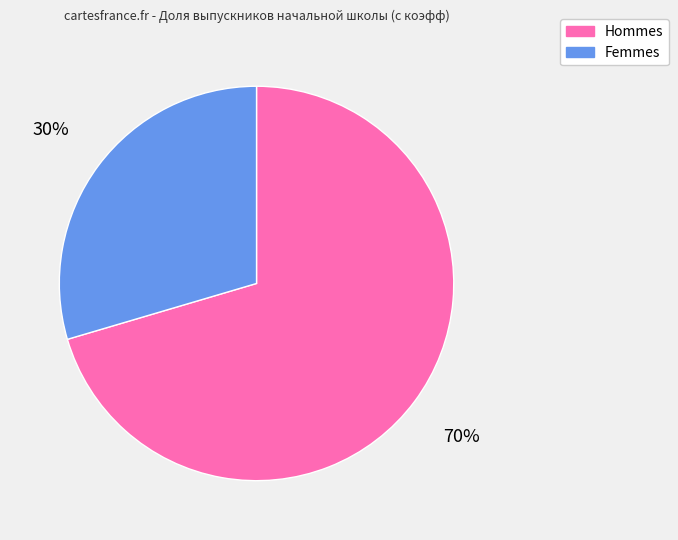

Combined, do Hommes and Femmes account for over 50%?

Yes